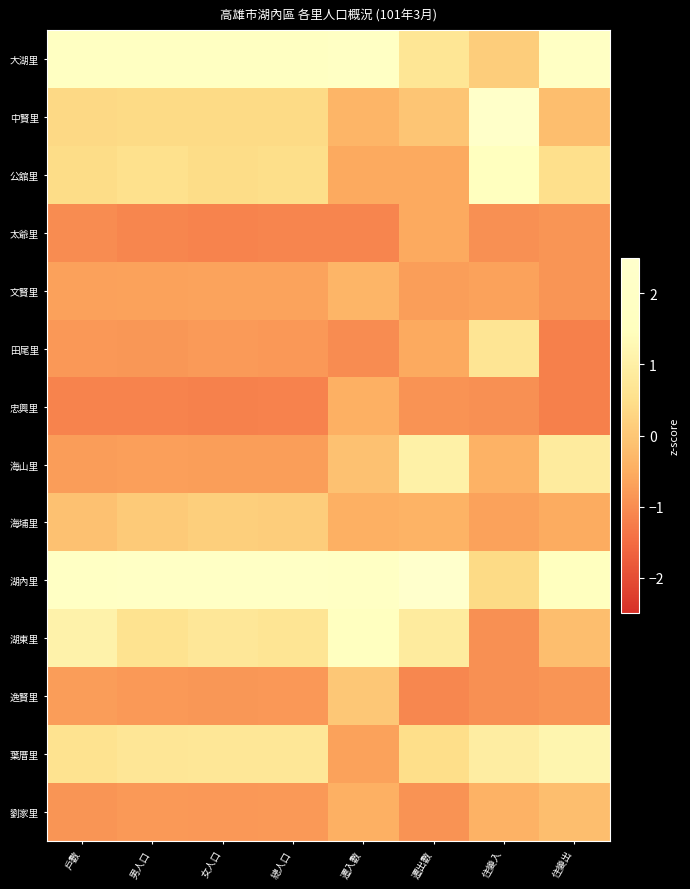

Rank the series by their maximum value, from highest to lowest.

湖內里, 中賢里, 大湖里, 湖東里, 公舘里, 葉厝里, 海山里, 田尾里, 海埔里, 逸賢里, 劉家里, 文賢里, 忠興里, 太爺里